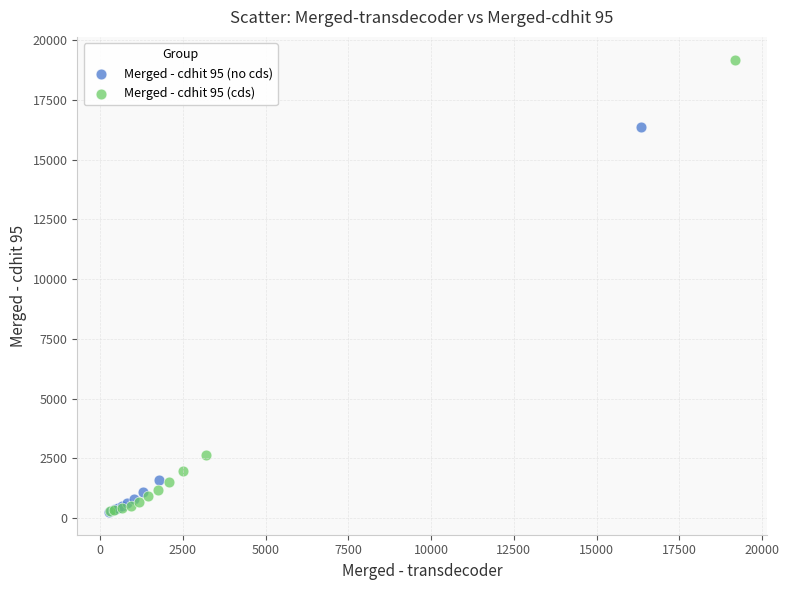

Which series contains the highest Y value?

Merged - cdhit 95 (cds)